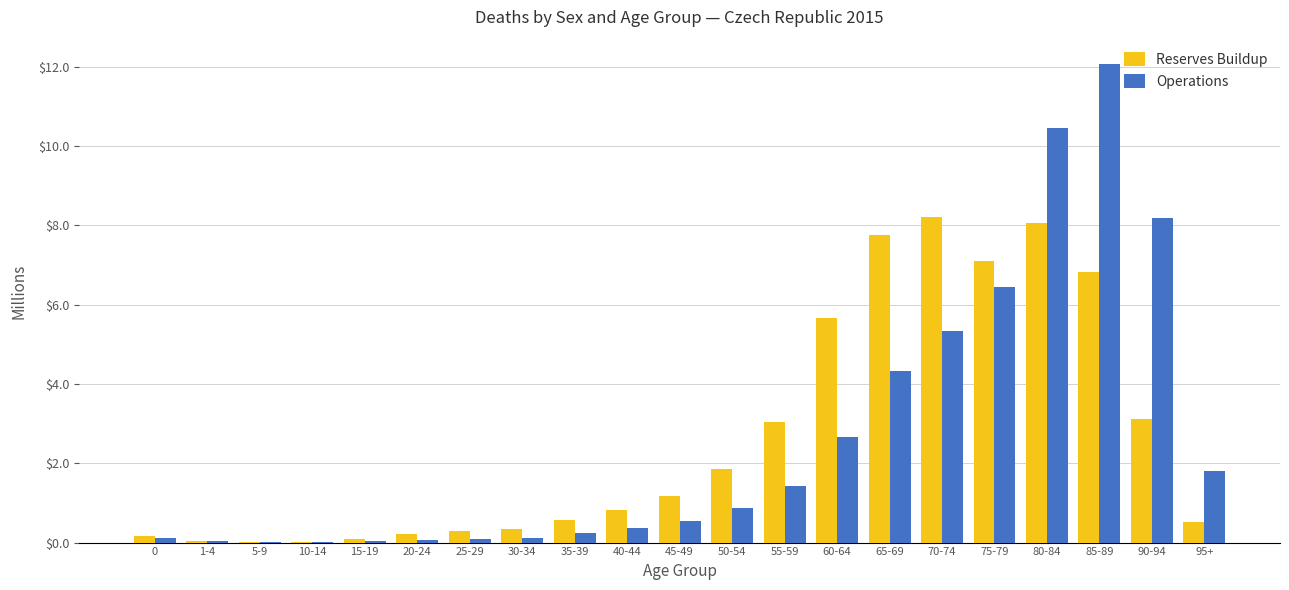

What is the maximum value for Reserves Buildup?

8.2